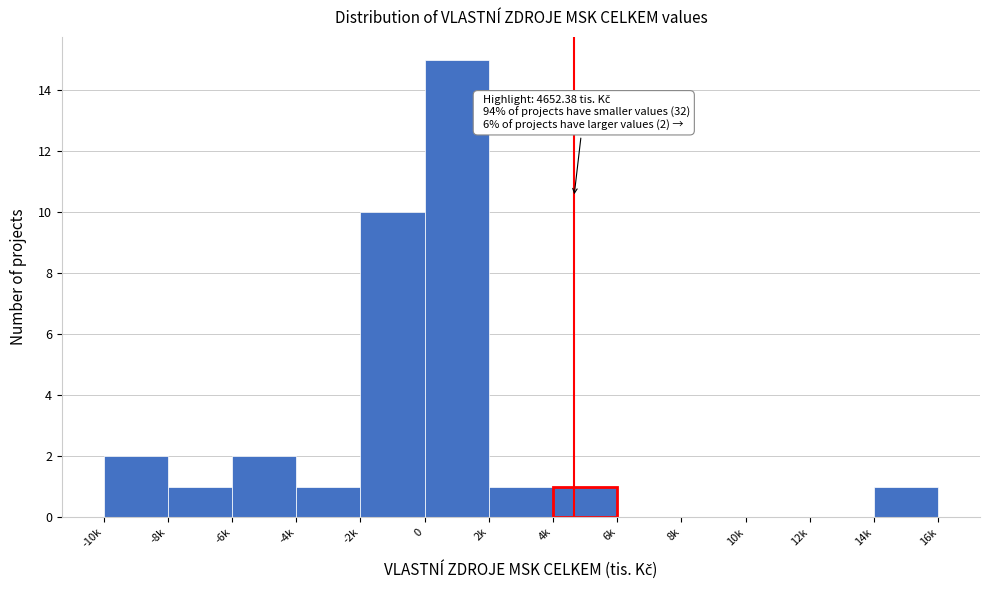

Reading left to right, list all the values displayed in this chart.

-10k=2	-8k=1	-6k=2	-4k=1	-2k=10	0=15	2k=1	4k=1	6k=0	8k=0	10k=0	12k=0	14k=1